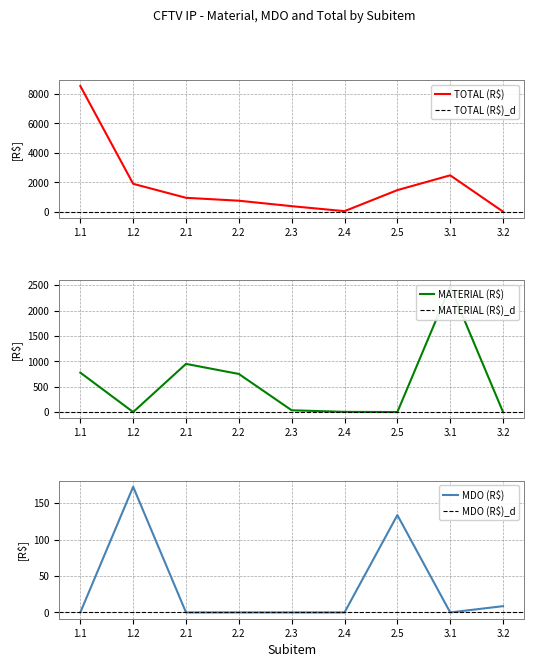

What are all the series names shown in the legend?

TOTAL (R$), MATERIAL (R$), MDO (R$)